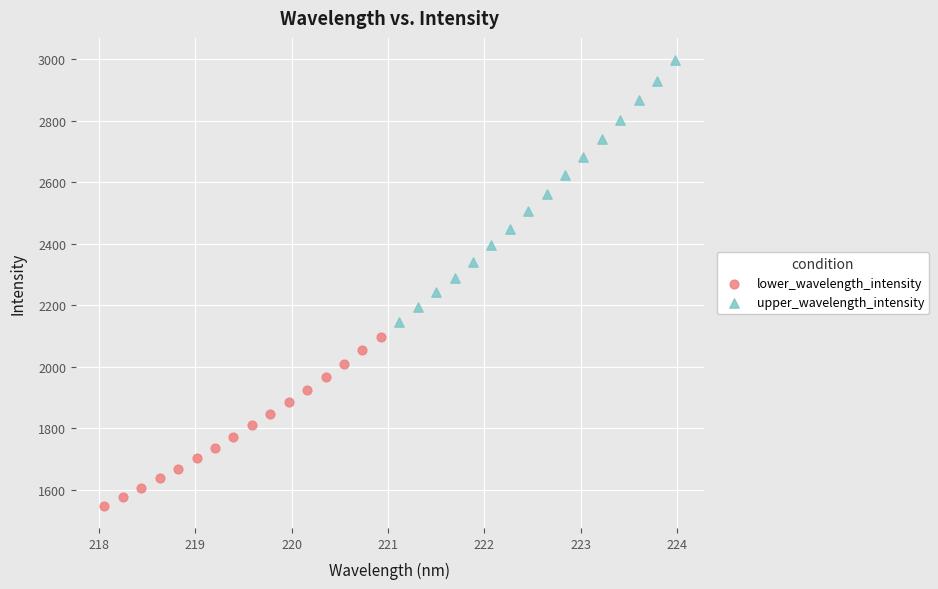

Which series has the widest spread of Y values?

upper_wavelength_intensity